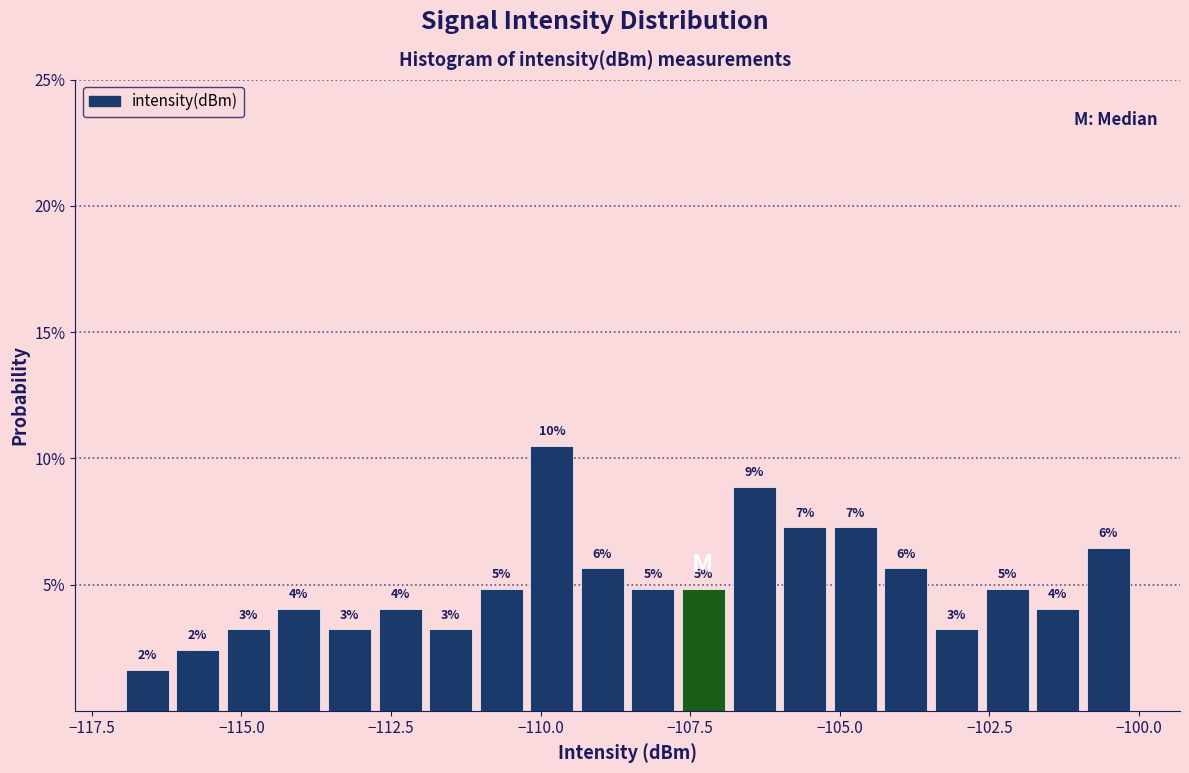

Around what value on the x-axis is the tallest bar? Give the approximate position of its centre, as read against the axis.

-110.0